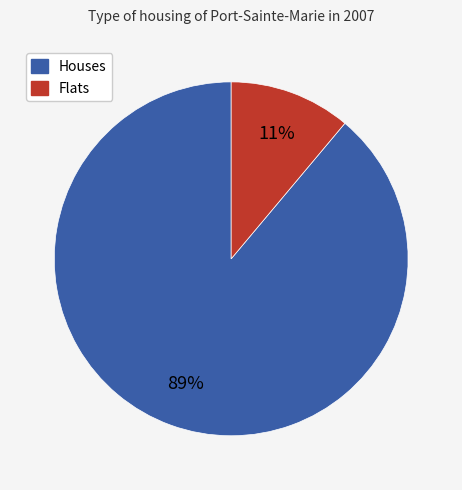

Does any single category account for the majority?

Yes